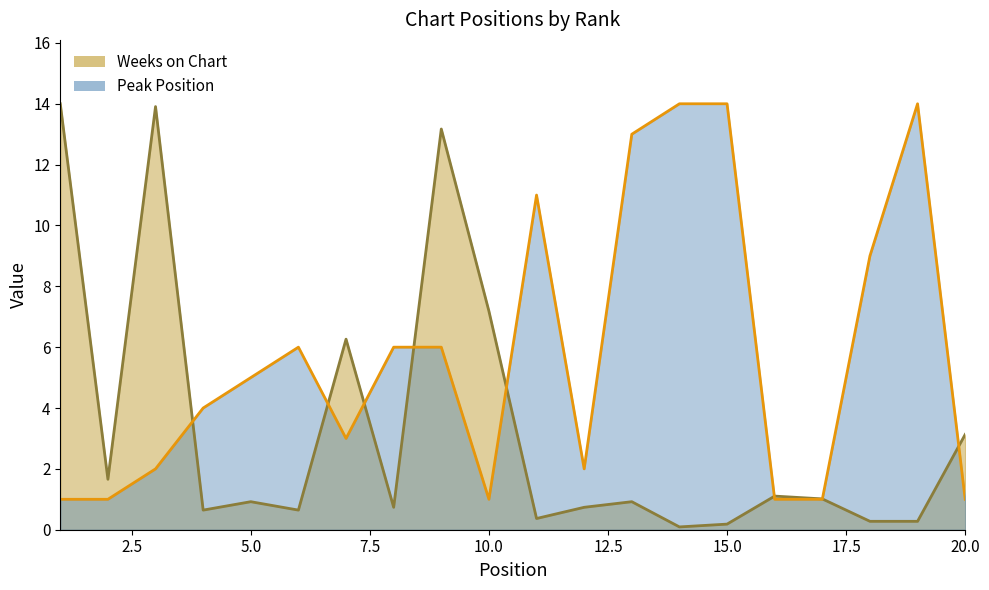

True or false: Weeks on Chart has more than 1 interior local peaks.

True